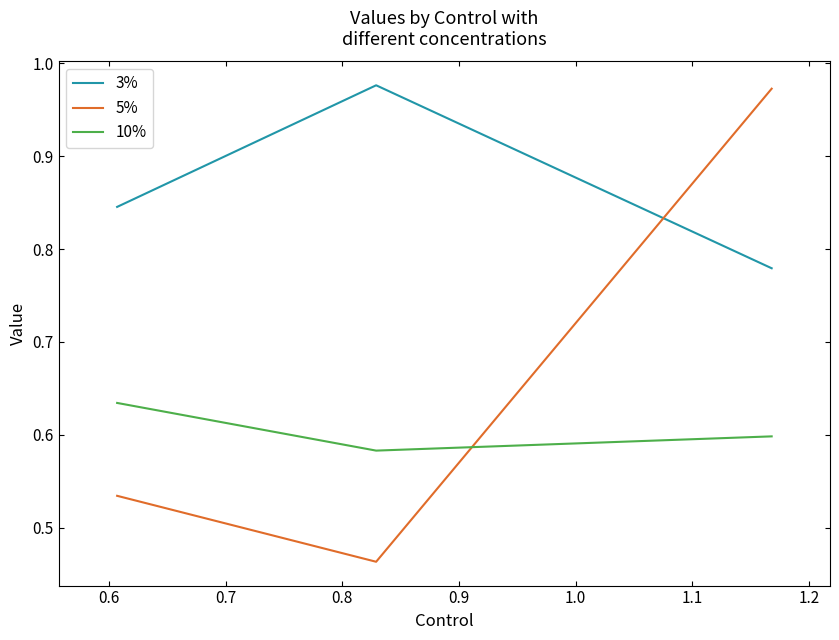

Which series has the largest total across all categories?

3%